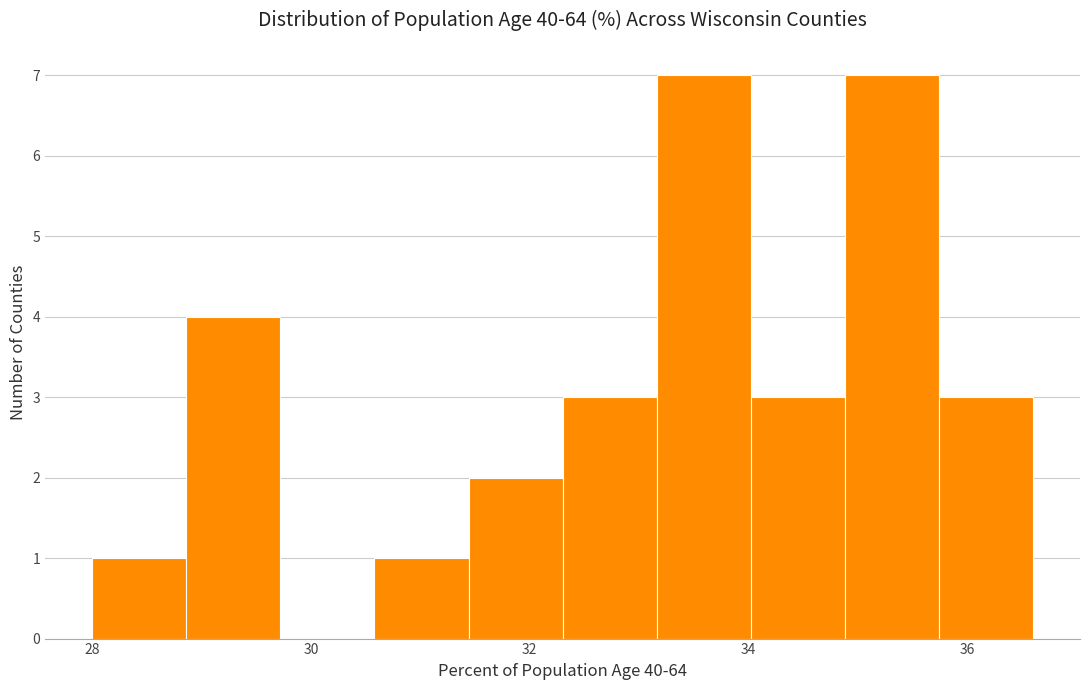

What is the height of the bar covering 32.30 to 33.16 on the x-axis? Neither the bar edges nor the heights are printed on the chart, so give them approximately, as read against the axes.

3